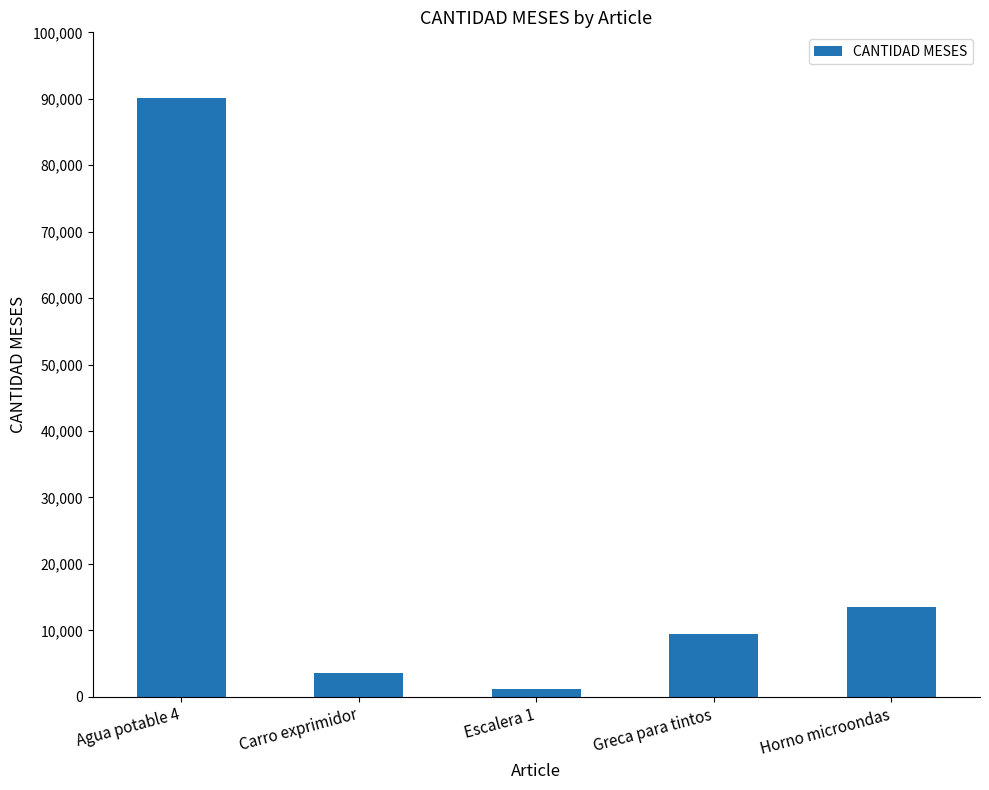

Where does the data first go above 9397?

Agua potable 4